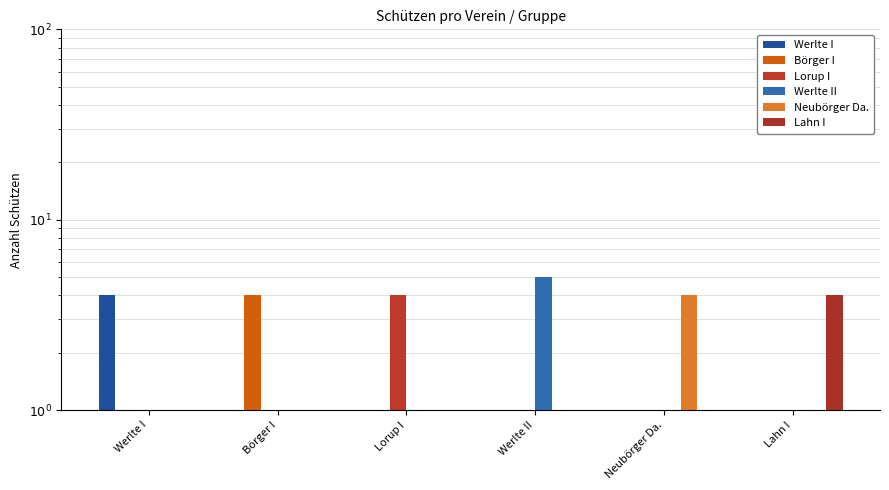

At which category does the chart reach its minimum across all series?

Börger I